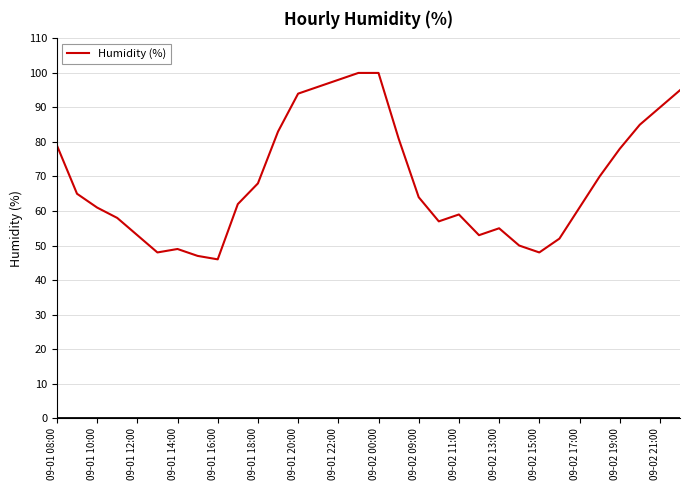

What is the greatest value displayed?

100